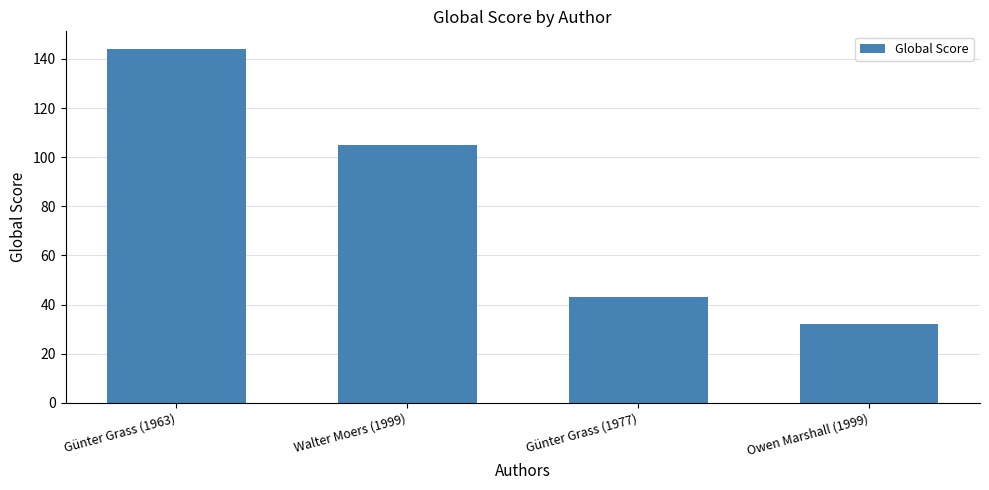

Which label corresponds to the smallest value in the chart?

Owen Marshall (1999)